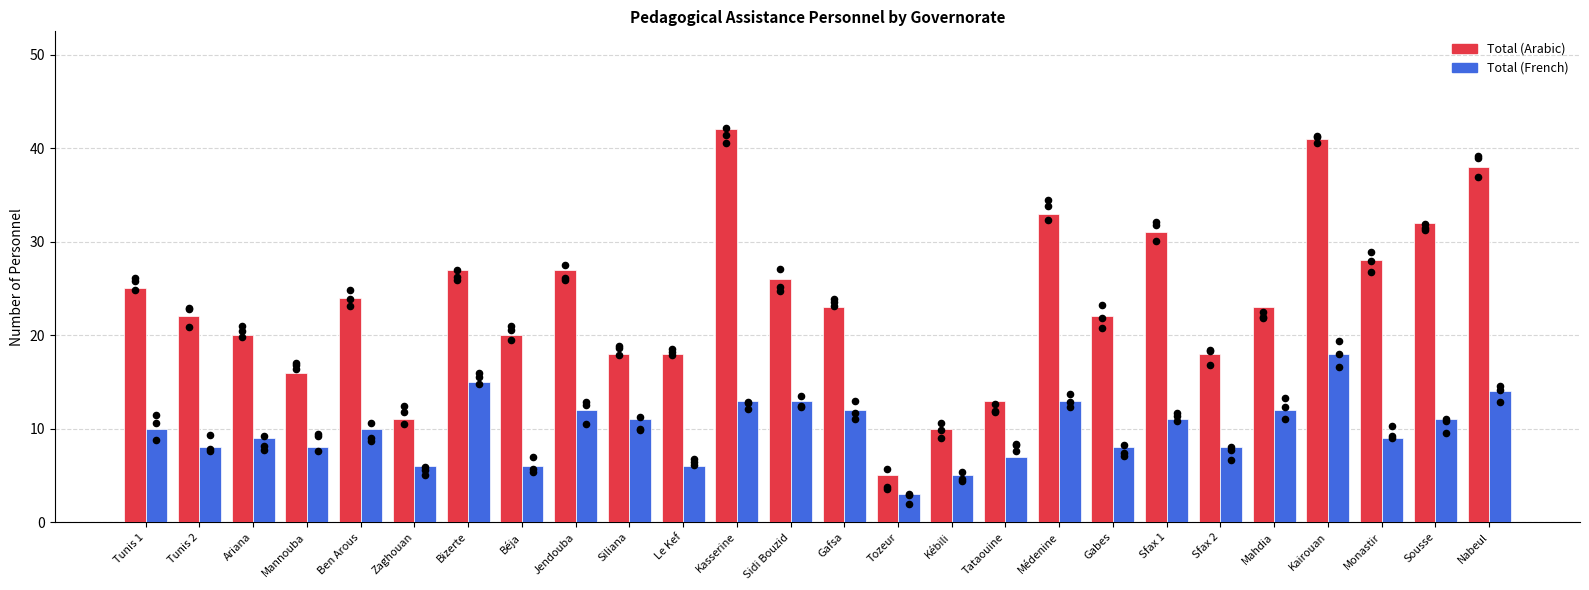

Which series contains the highest Y value?

Total (Arabic)